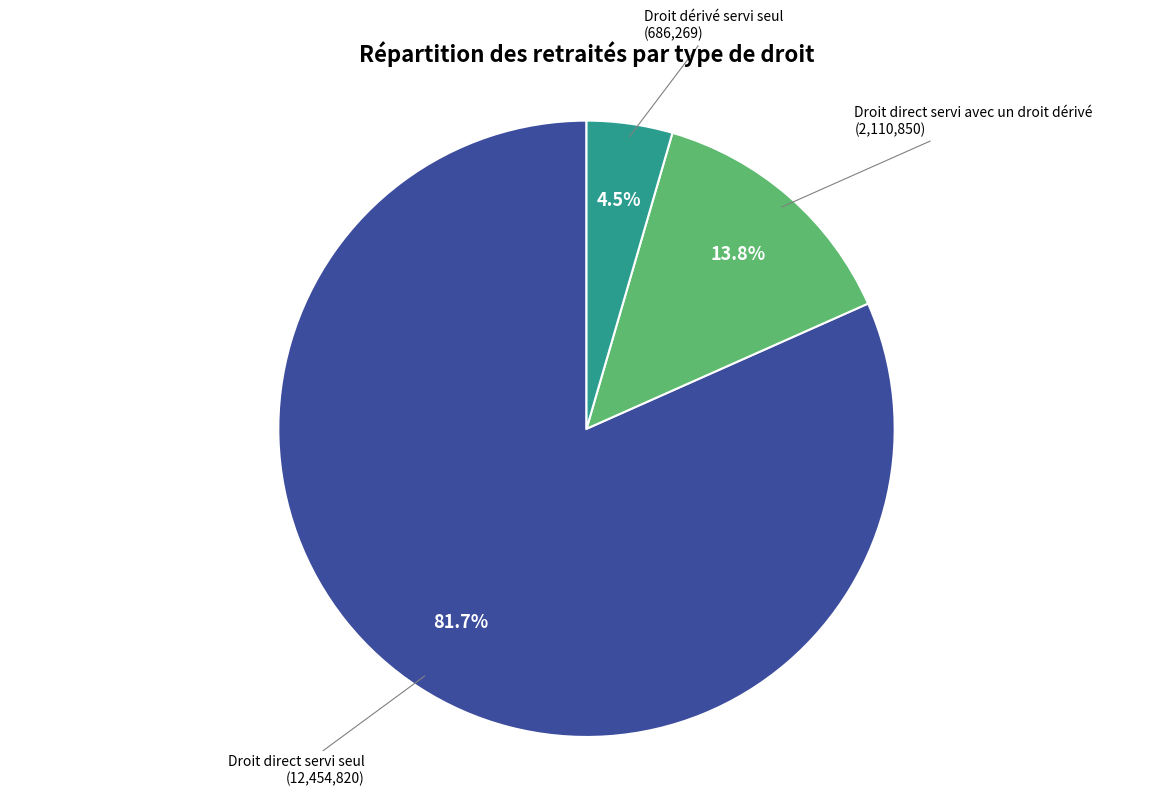

Is there any slice that represents more than half of the pie?

Yes